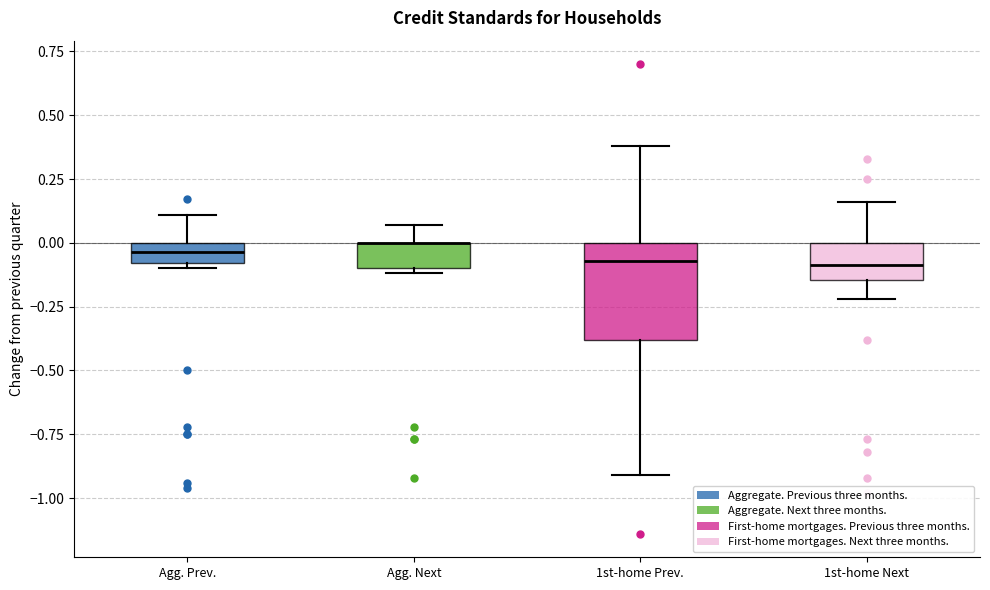

Where is the upper edge of the box for Agg. Next on the y-axis? The values are not printed on the chart, so give them approximately, as read against the axis.

0.00